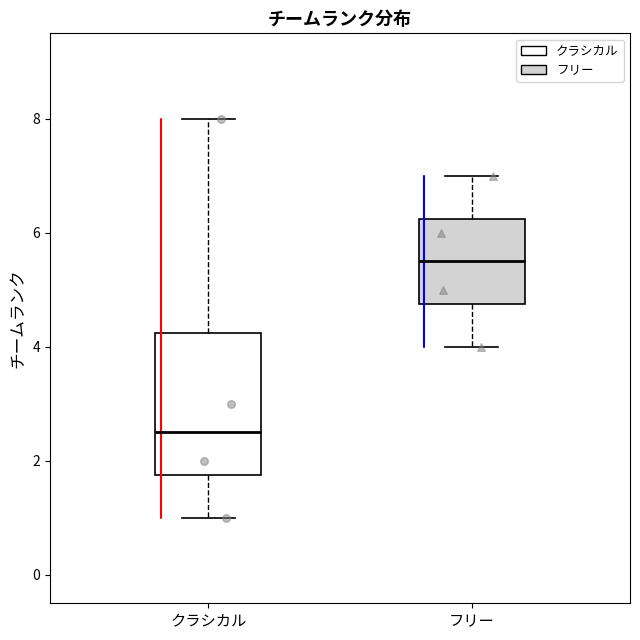

Where does the median line of the box for フリー sit on the y-axis? The values are not printed on the chart, so give them approximately, as read against the axis.

5.6